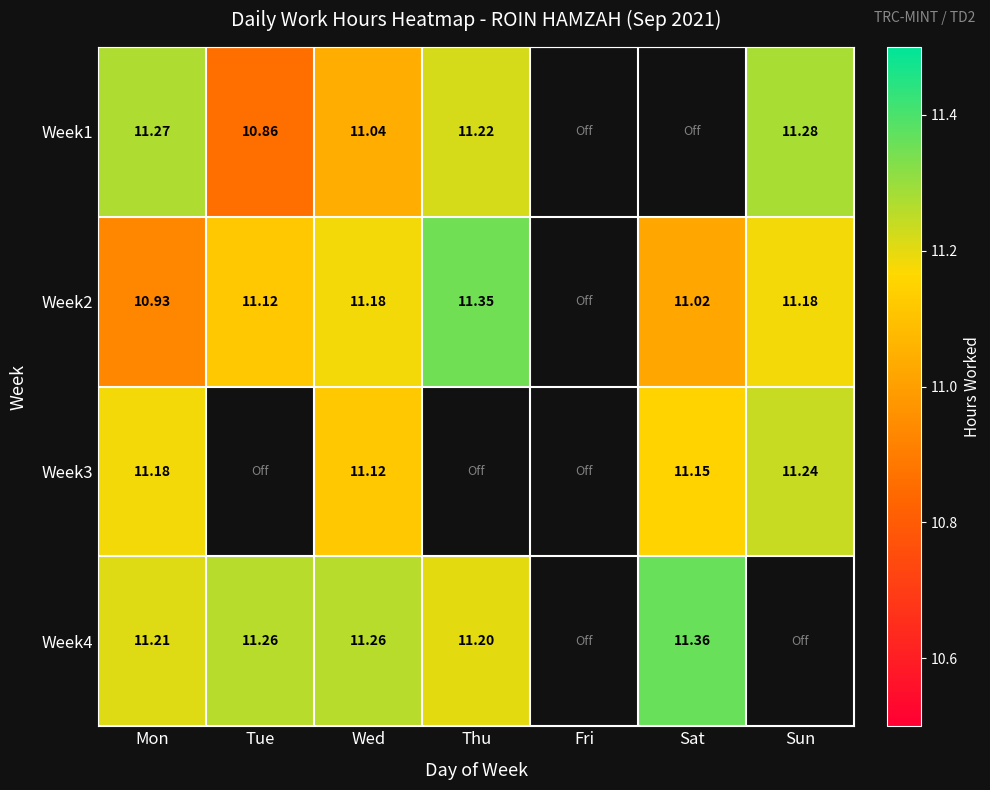

At Wed, list the series in order from smallest to largest.

Week1, Week3, Week2, Week4